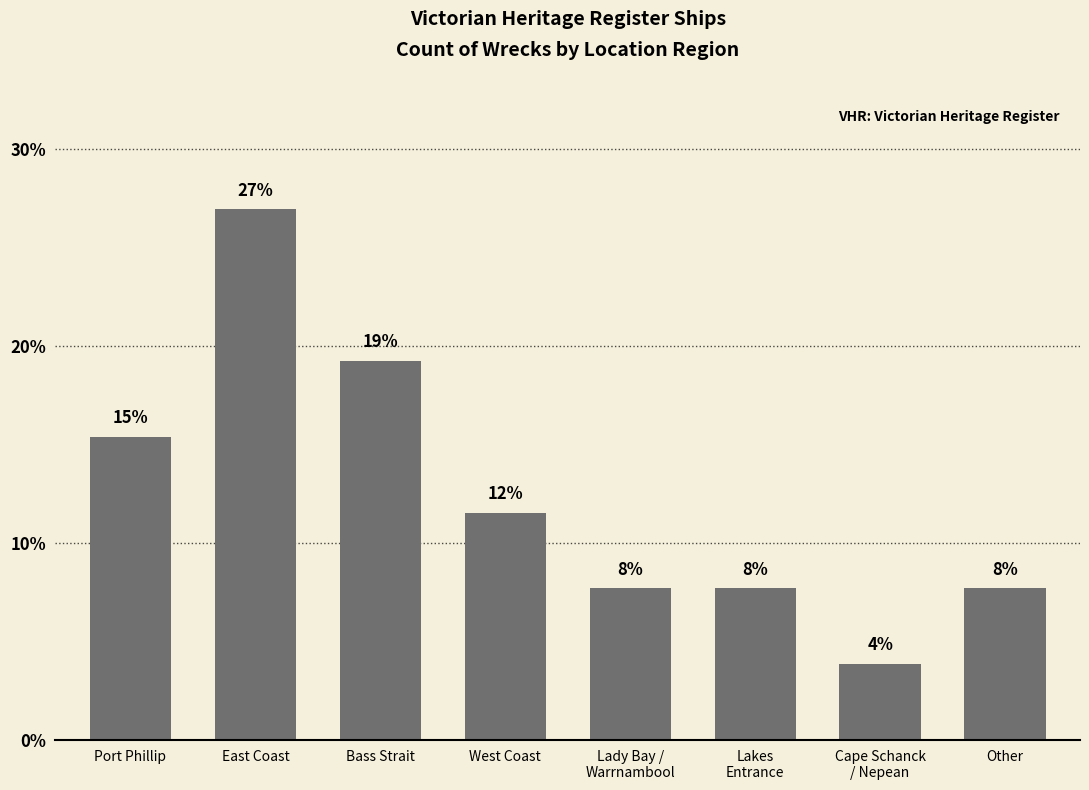

How many bars are there in total?

8